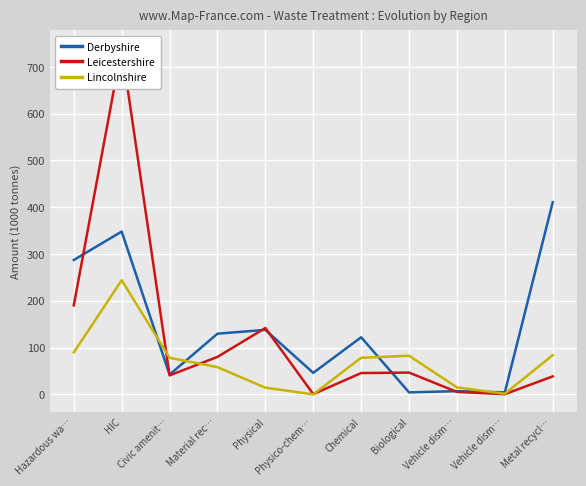

Where is Derbyshire nearest to the value 207?

Physical